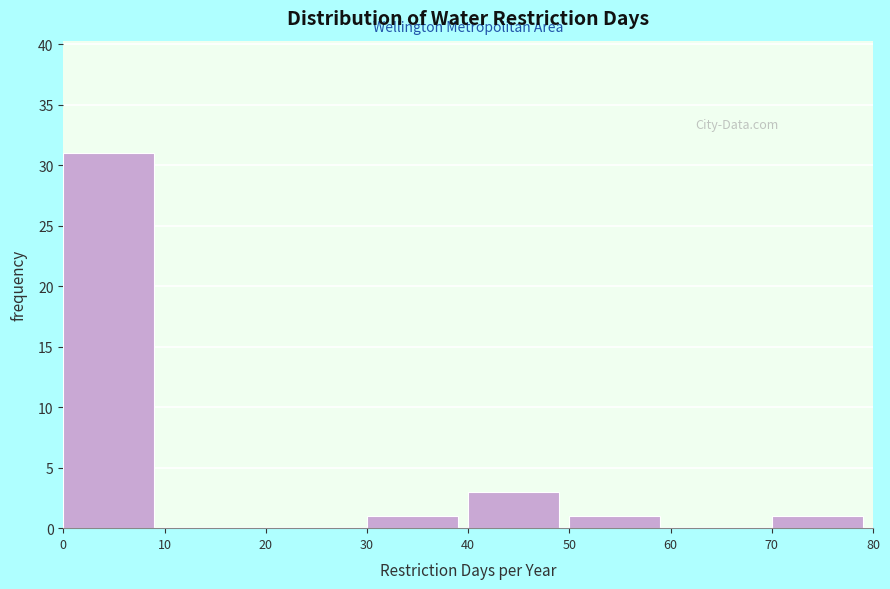

Reading left to right, list every bar in this chart as the range it spans on the x-axis followed by its height. The values are not printed on the chart, so give them approximately, as read against the axis.

0 to 10: 31
10 to 20: 0
20 to 30: 0
30 to 40: 1
40 to 50: 3
50 to 60: 1
60 to 70: 0
70 to 80: 1